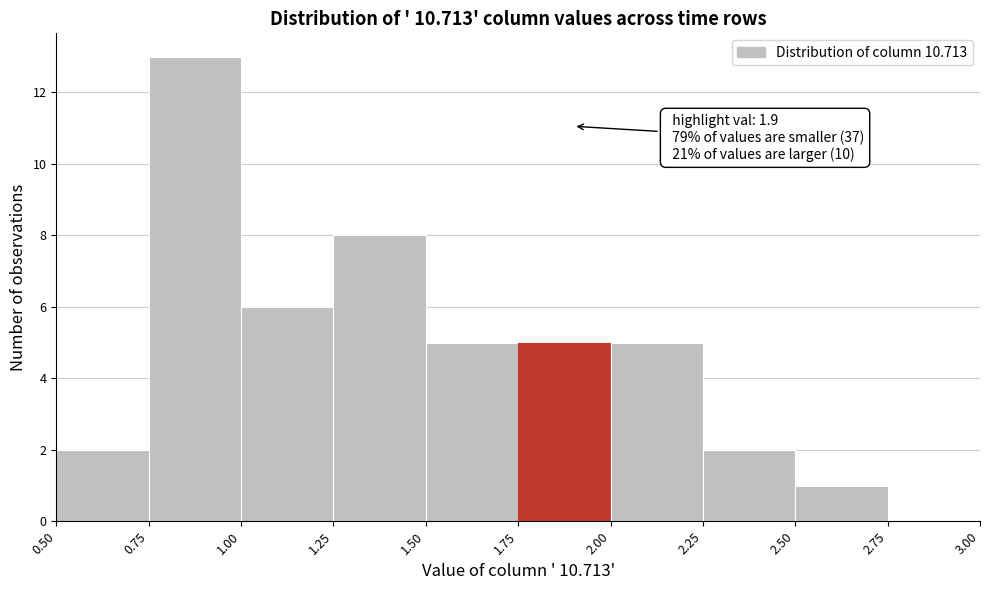

Over which range of the x-axis is the bar tallest?

0.75 to 1.00